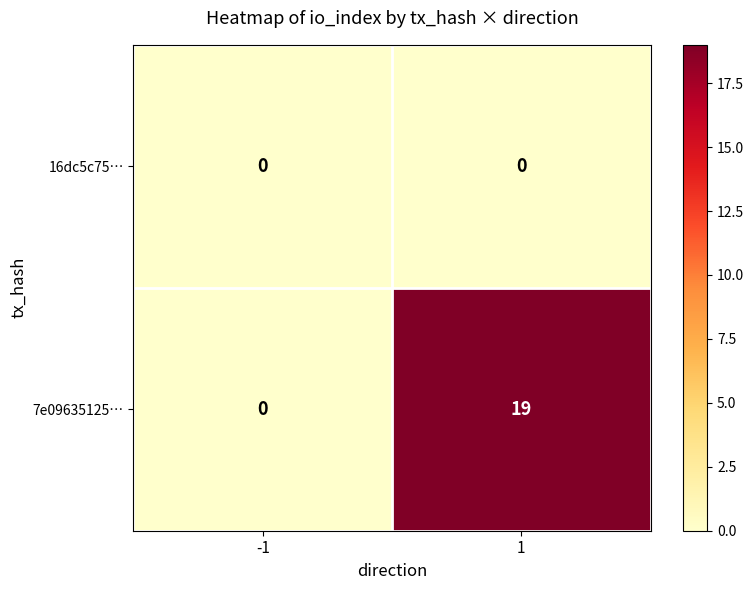

Reading left to right, extract all data points from this chart.

16dc5c75…: -1=0	1=0
7e09635125…: -1=0	1=19